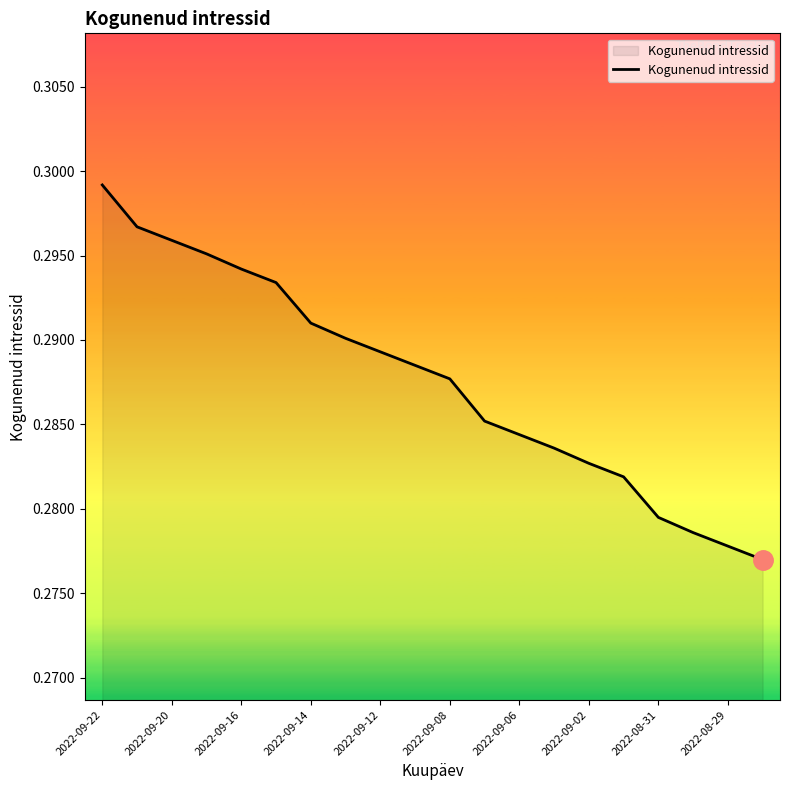

Does the chart have visible grid lines?

No